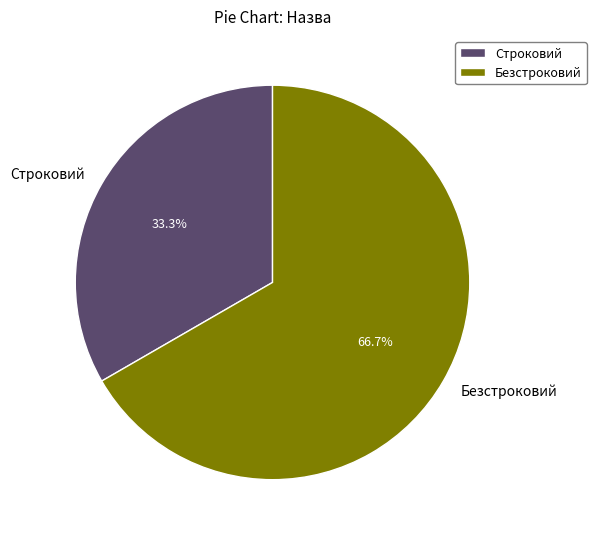

Which slice is the smallest?

Строковий